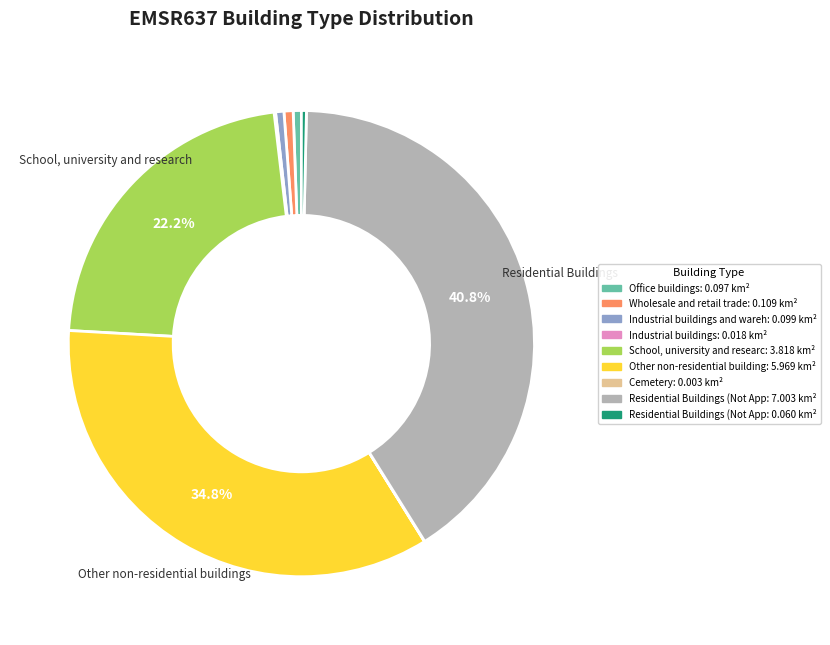

Is there a majority slice in this chart?

No